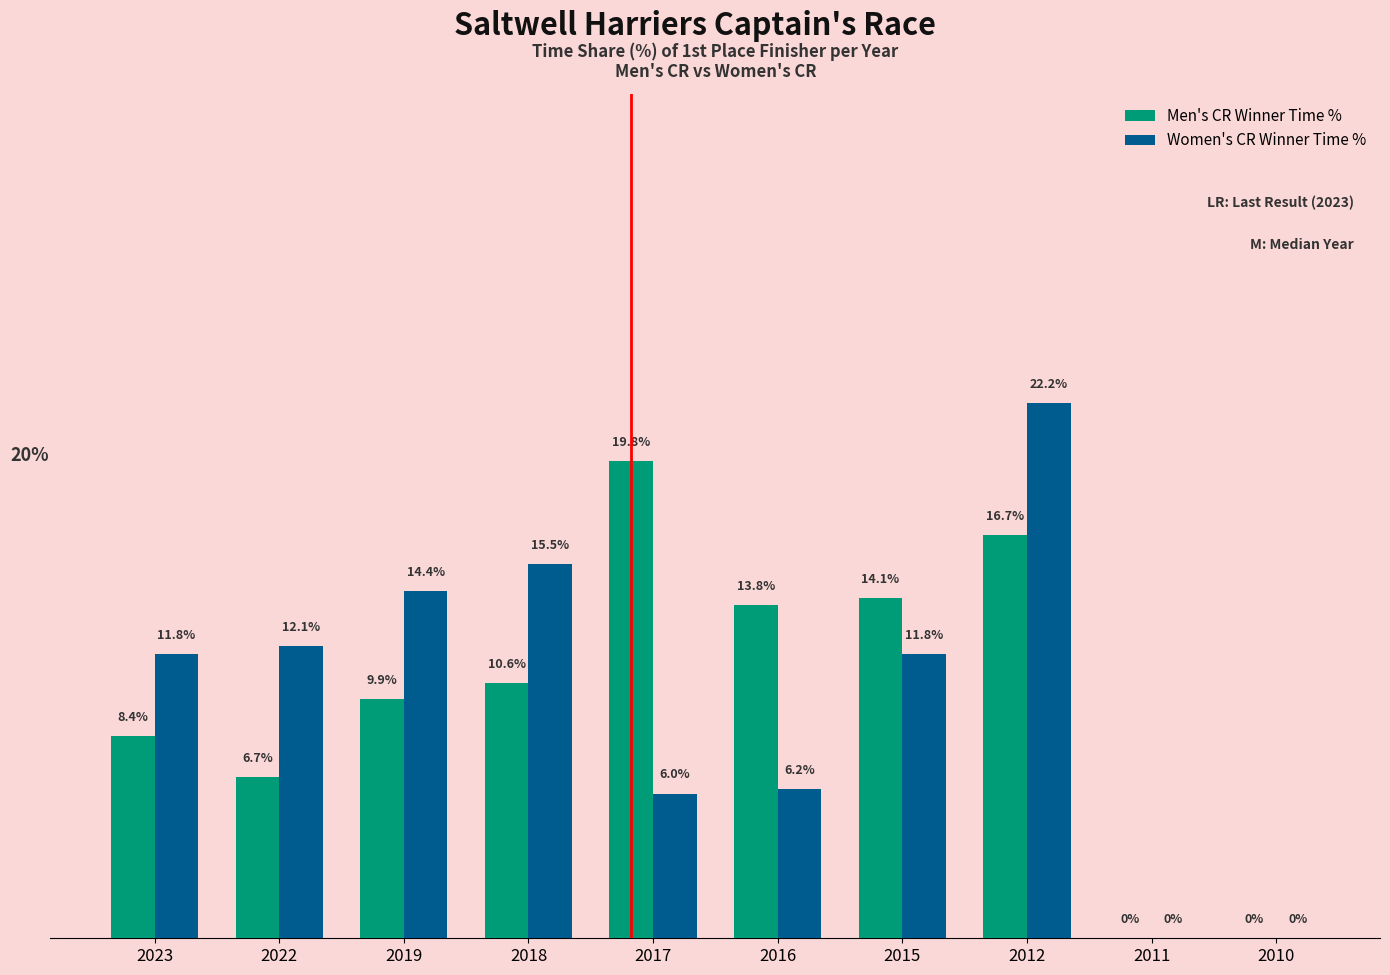

Between 2017 and 2010, which series saw the biggest shift?

Men's CR Winner Time %